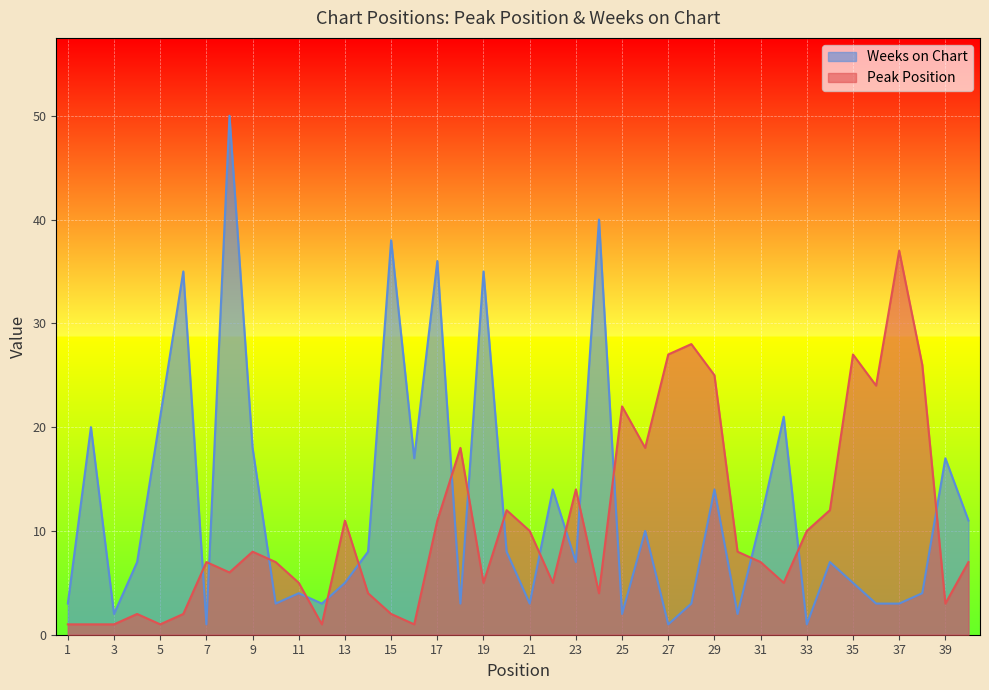

What is the maximum value shown in the chart?

50